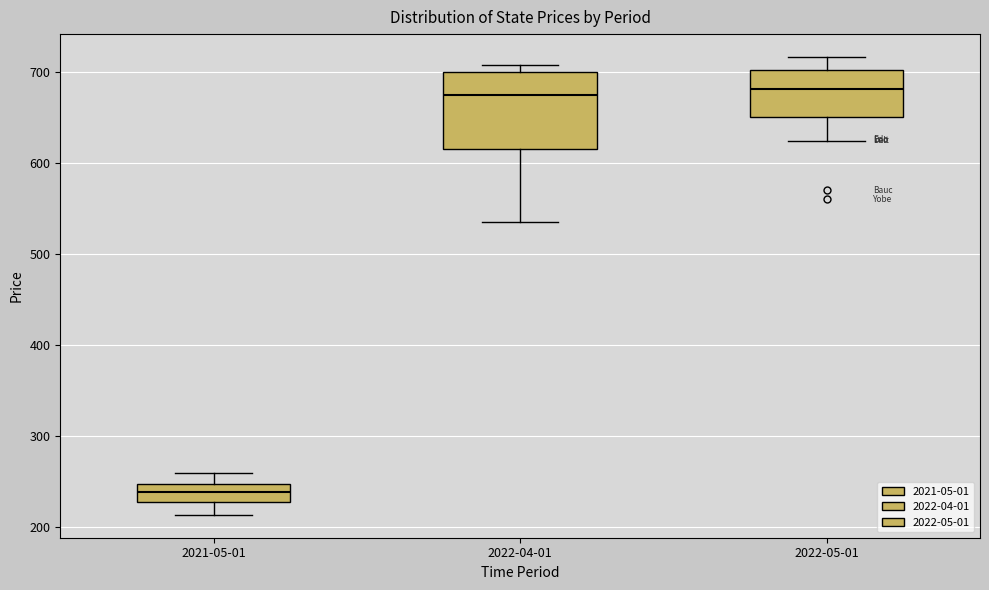

Which box is the tallest, from its lower edge to its upper edge?

2022-04-01